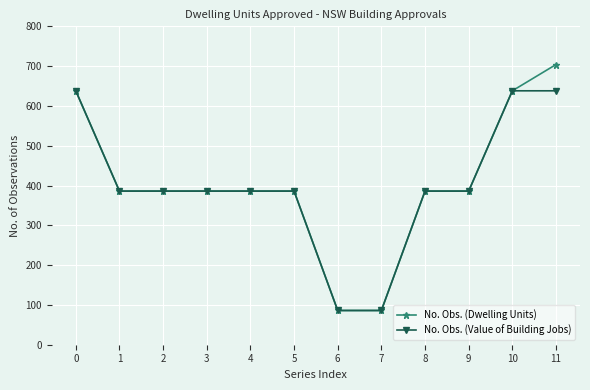

What are all the series names shown in the legend?

No. Obs. (Dwelling Units), No. Obs. (Value of Building Jobs)